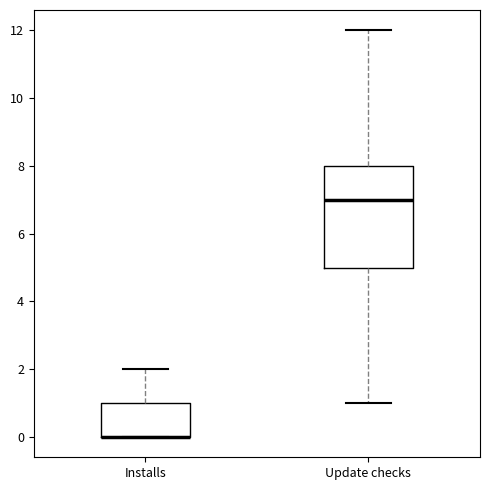

Where is the upper edge of the box for Update checks on the y-axis? The values are not printed on the chart, so give them approximately, as read against the axis.

8